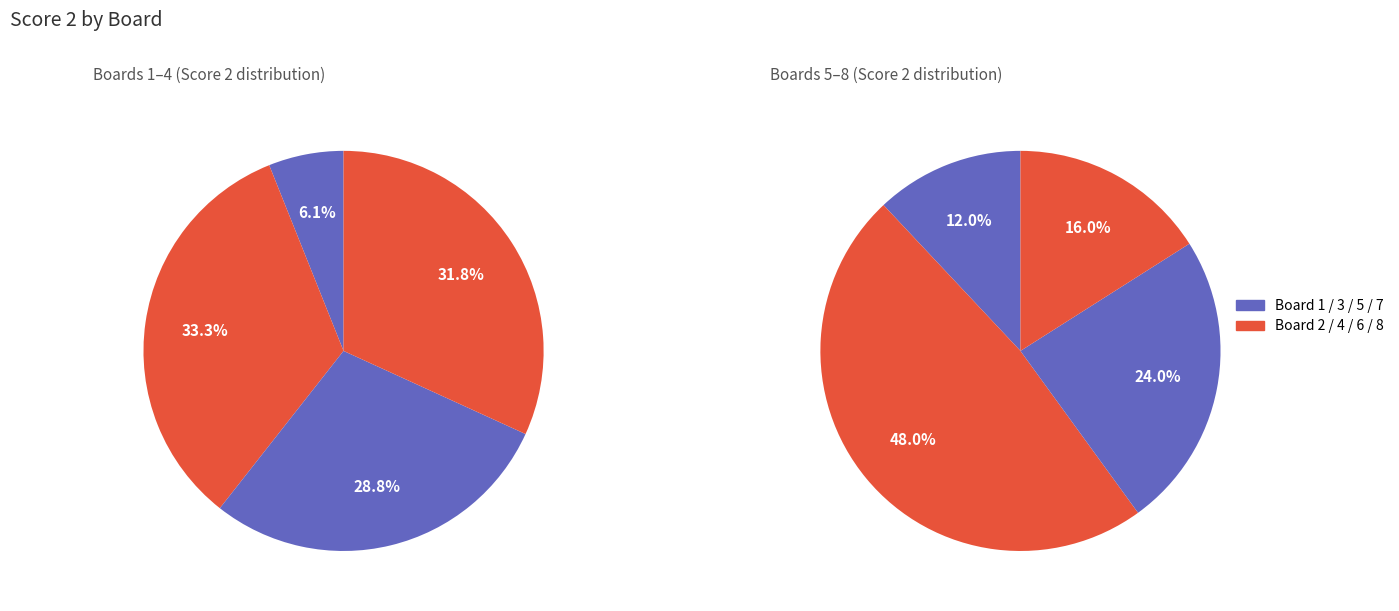

Is there a majority slice in this chart?

No